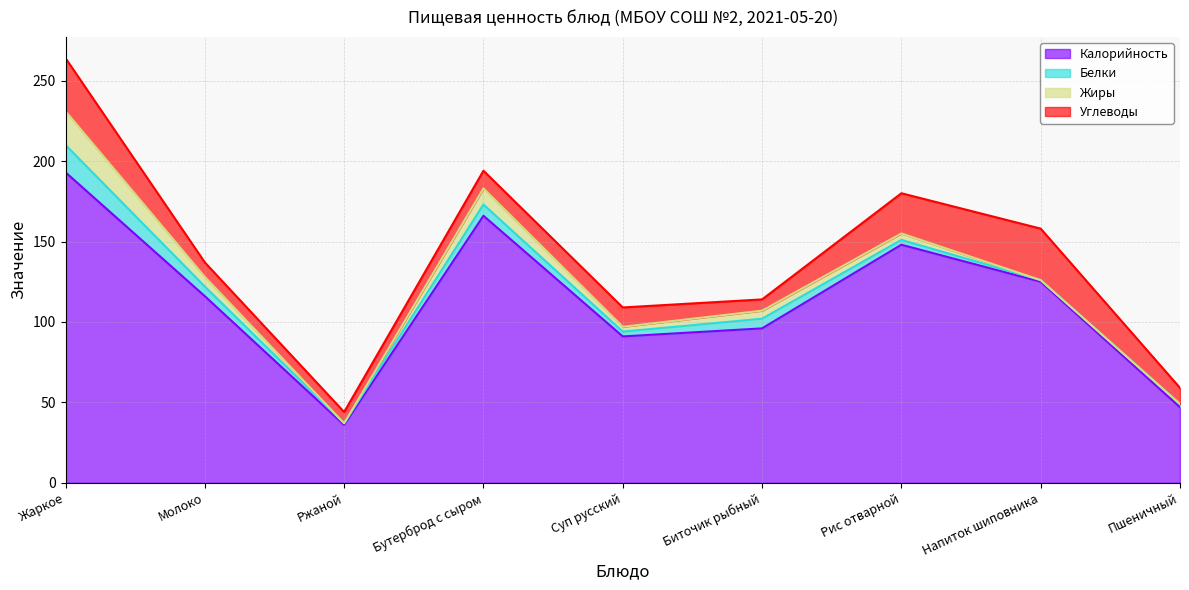

True or false: Углеводы and Жиры intersect in this chart.

False